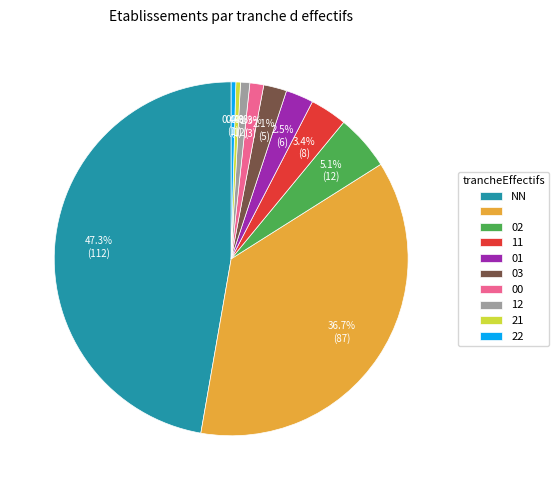

How many segments does this pie chart have?

10